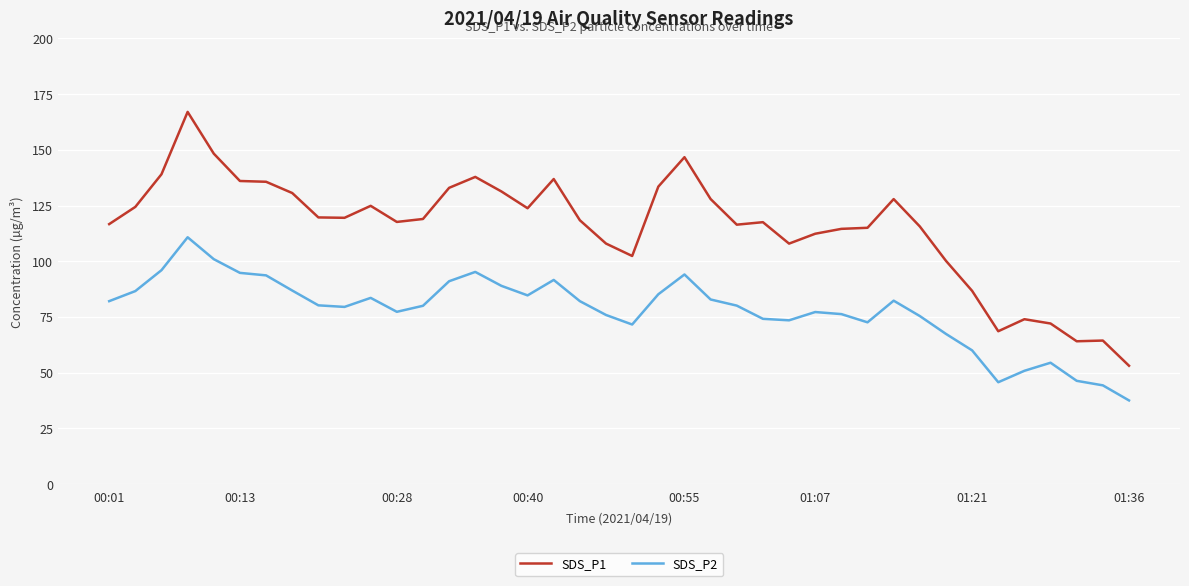

Which series has the widest spread of values?

SDS_P1